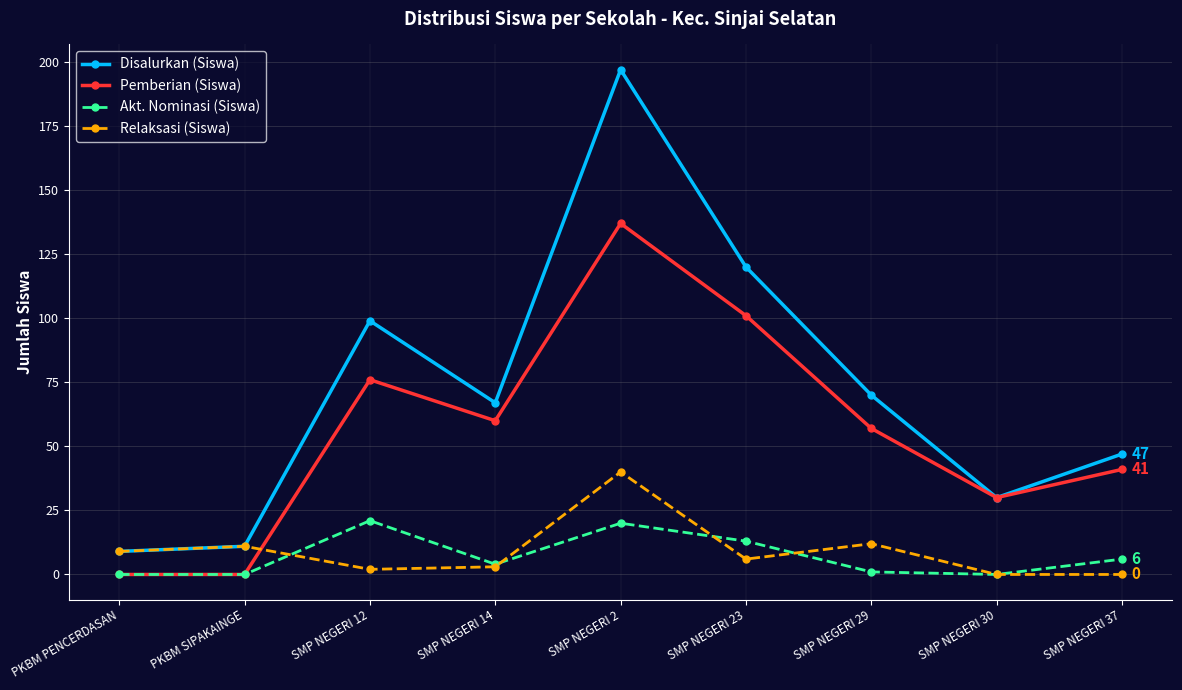

What is the value of the Disalurkan (Siswa) point at the 2nd from the left?

11